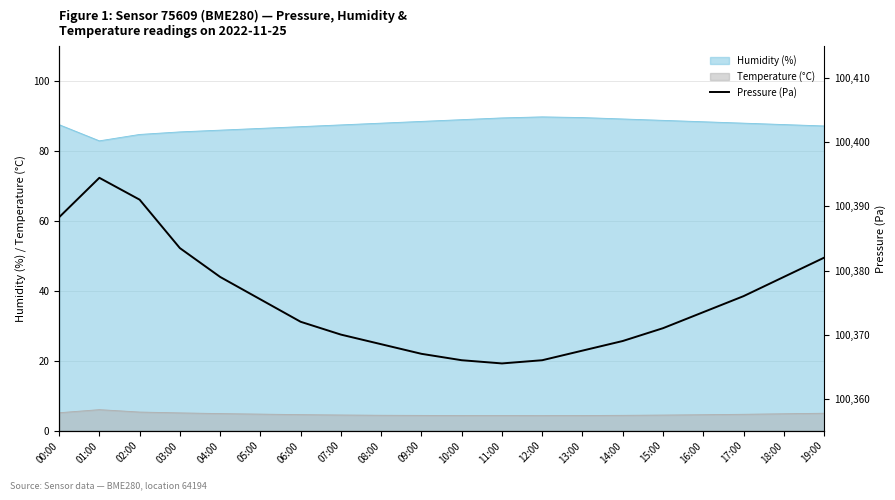

At which category does the chart reach its minimum across all series?

11:00